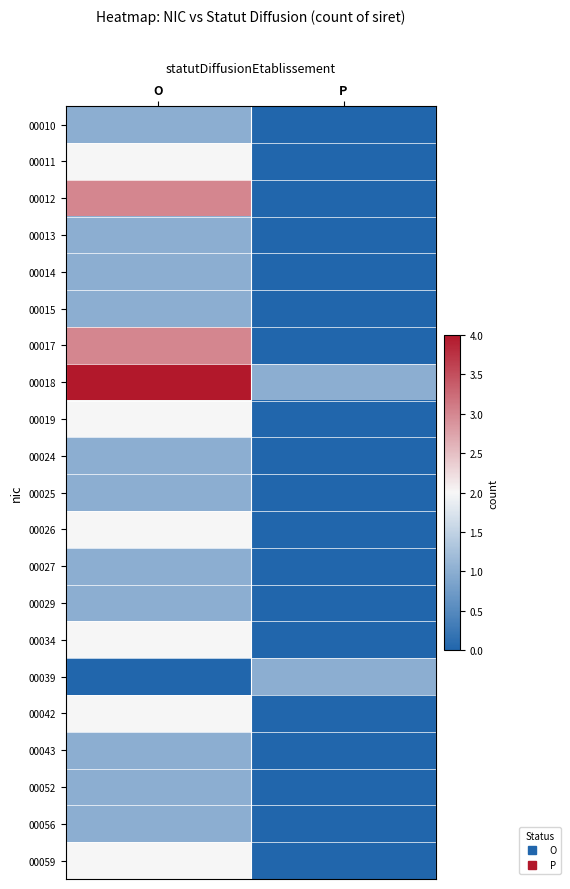

Rank the series by their maximum value, from lowest to highest.

00010, 00013, 00014, 00015, 00024, 00025, 00027, 00029, 00039, 00043, 00052, 00056, 00011, 00019, 00026, 00034, 00042, 00059, 00012, 00017, 00018